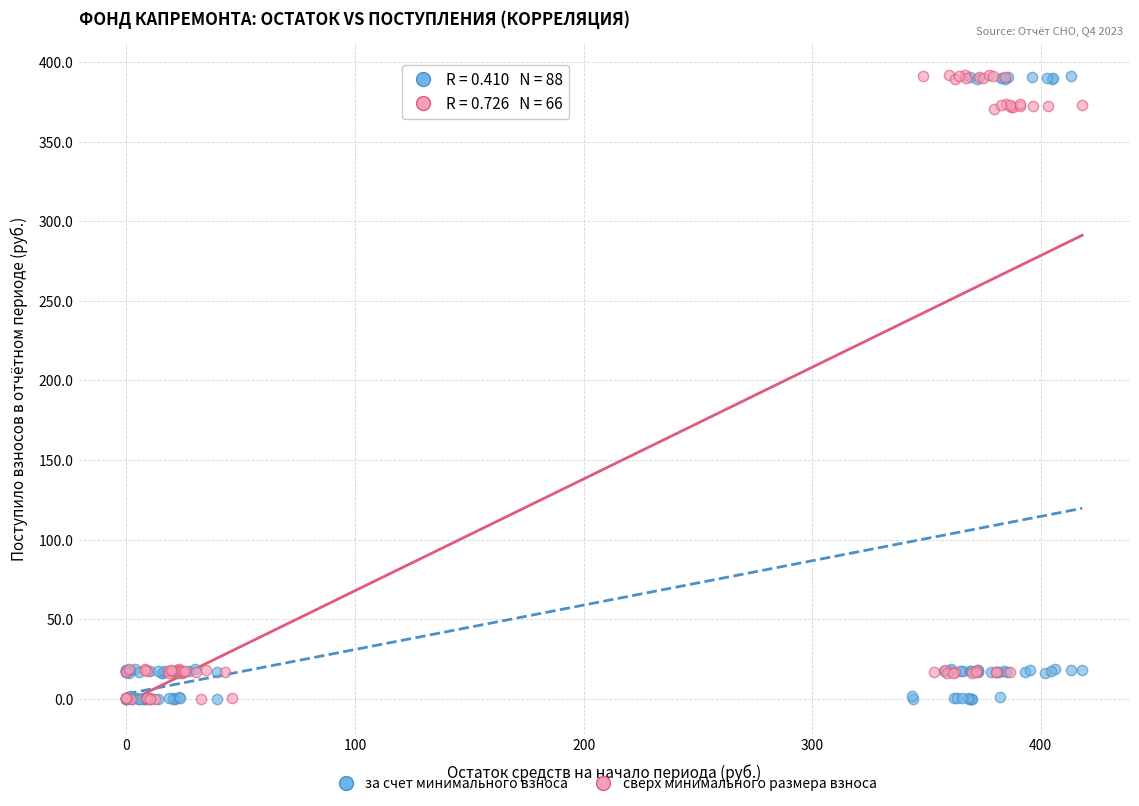

What are all the series names shown in the legend?

за счет минимального взноса, сверх минимального размера взноса